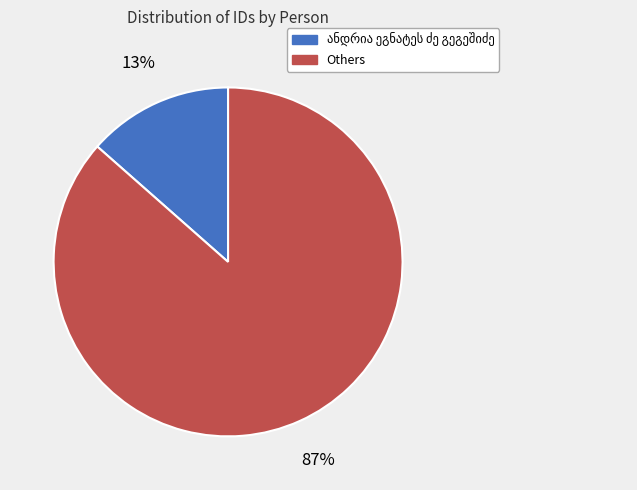

To the nearest percent, what is the average slice percentage?

50%